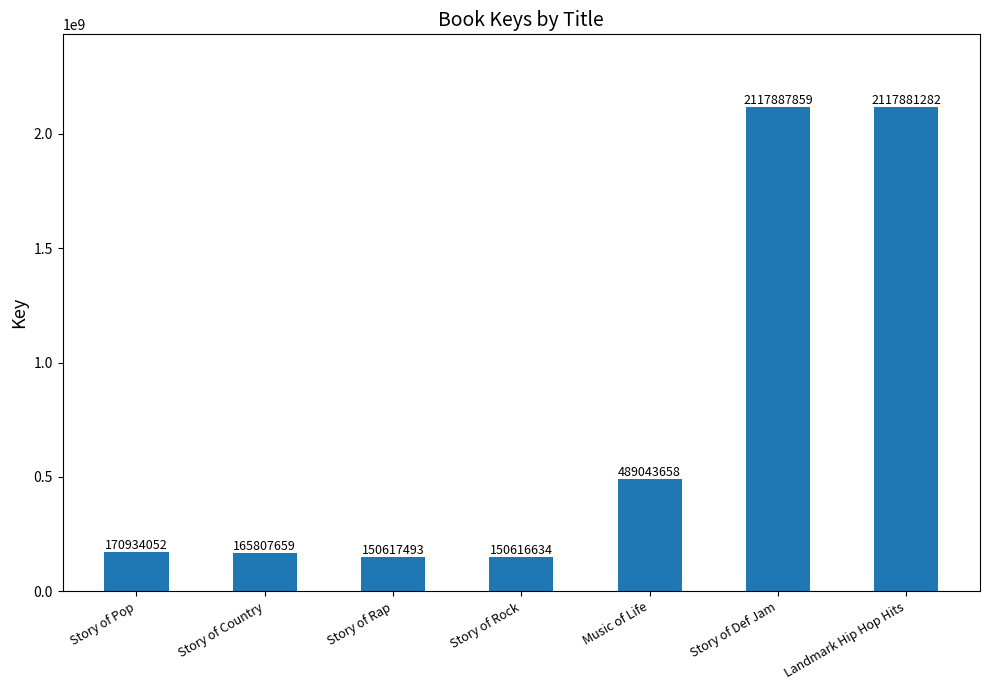

Is it true that the value at Story of Def Jam is 2117887859?

True